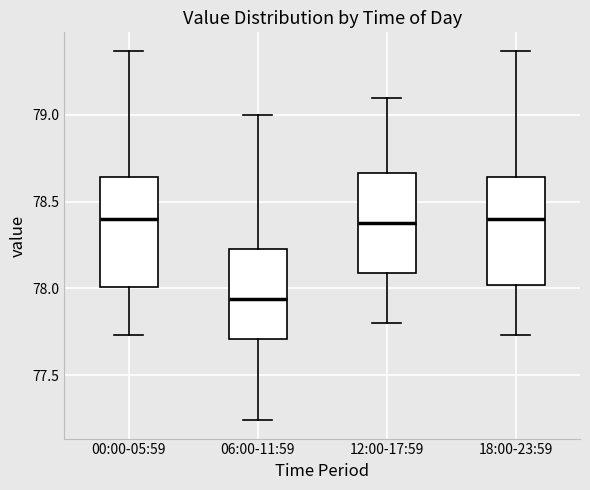

Reading left to right, transcribe this box plot: for each box, give where its median line is, the range the box spans, and where its two whiskers end, as read against the y-axis. The values are not printed on the chart, so give them approximately, as read against the axis.

00:00-05:59: median 78.40, box 78.00 to 78.65, whiskers 77.75 to 79.35
06:00-11:59: median 77.95, box 77.70 to 78.25, whiskers 77.25 to 79.00
12:00-17:59: median 78.40, box 78.10 to 78.65, whiskers 77.80 to 79.10
18:00-23:59: median 78.40, box 78.00 to 78.65, whiskers 77.75 to 79.35